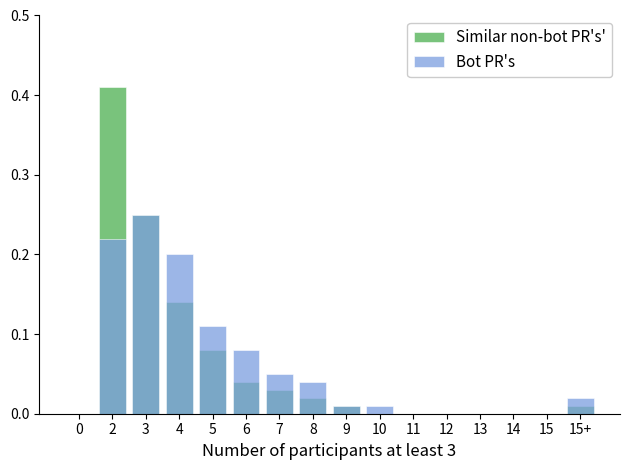

What is the label of the 1st bar from the right?

15+